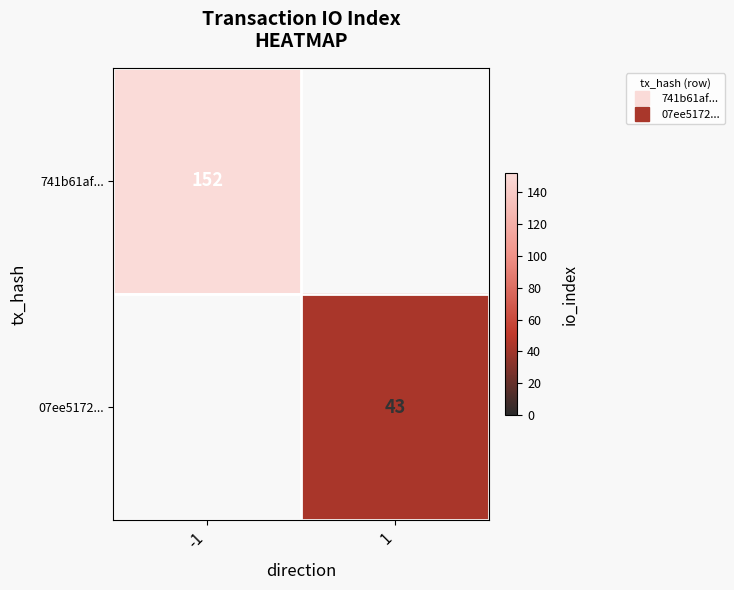

List the series in order of their peak value, lowest first.

07ee5172..., 741b61af...